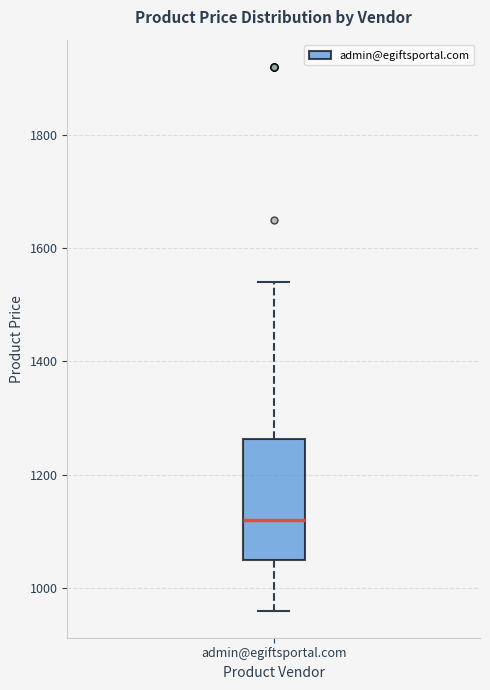

Transcribe this box plot: give where the median line is, the range the box spans, and where the two whiskers end, as read against the y-axis. The values are not printed on the chart, so give them approximately, as read against the axis.

median 1120, box 1060 to 1260, whiskers 960 to 1540